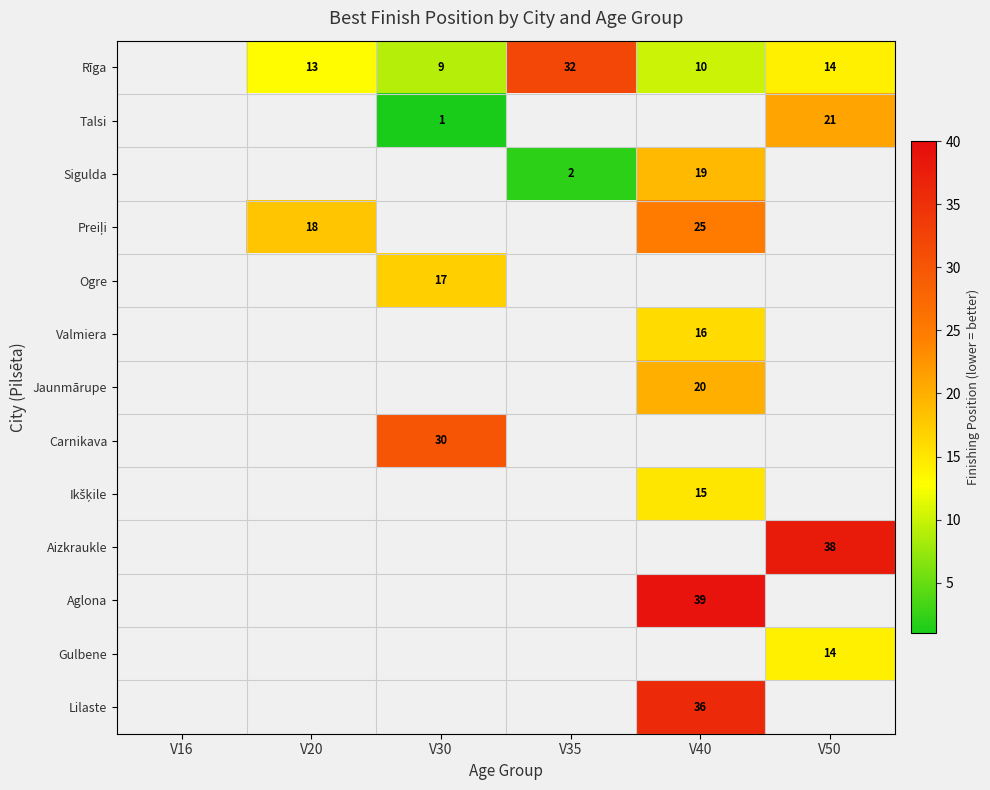

The Sigulda series shows 3 at V35. True or false?

False